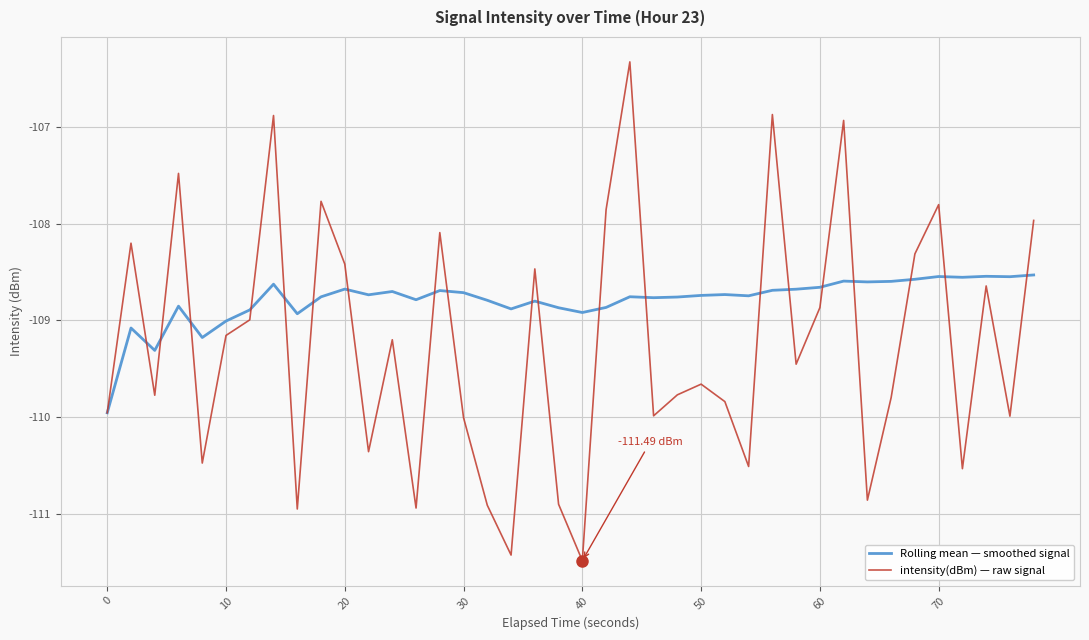

List the series in order of their peak value, highest first.

intensity(dBm) — raw signal, Rolling mean — smoothed signal